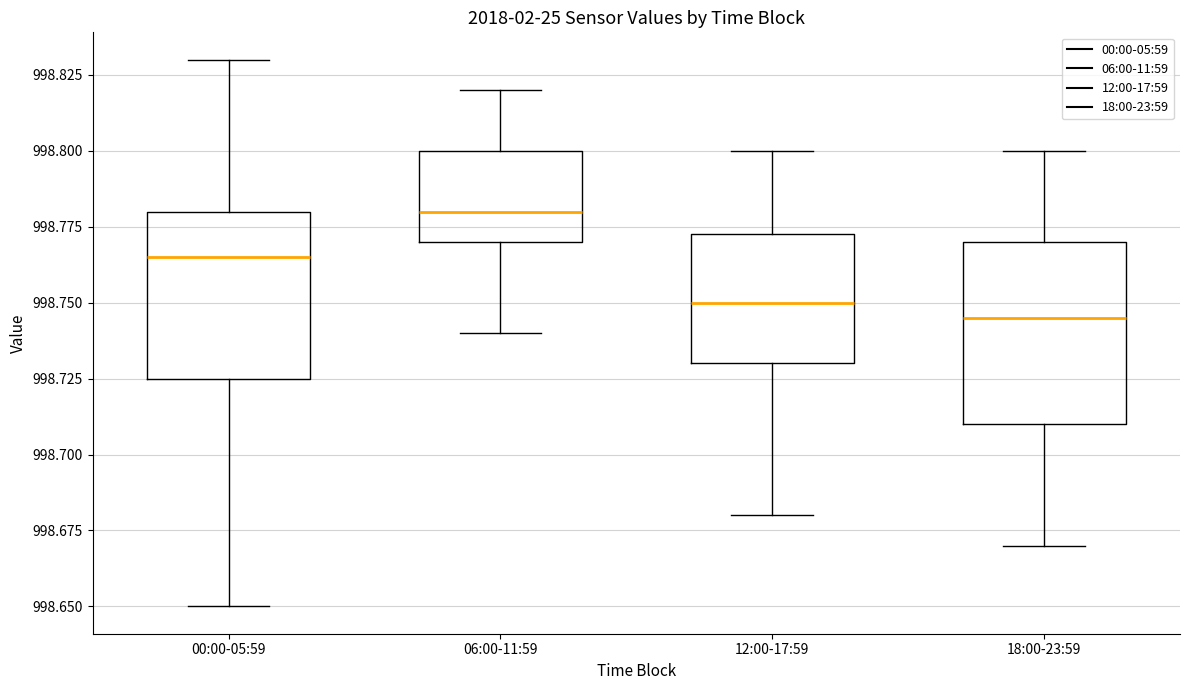

Reading left to right, transcribe this box plot: for each box, give where its median line is, the range the box spans, and where its two whiskers end, as read against the y-axis. The values are not printed on the chart, so give them approximately, as read against the axis.

00:00-05:59: median 998.765, box 998.725 to 998.780, whiskers 998.650 to 998.830
06:00-11:59: median 998.780, box 998.770 to 998.800, whiskers 998.740 to 998.820
12:00-17:59: median 998.750, box 998.730 to 998.775, whiskers 998.680 to 998.800
18:00-23:59: median 998.745, box 998.710 to 998.770, whiskers 998.670 to 998.800